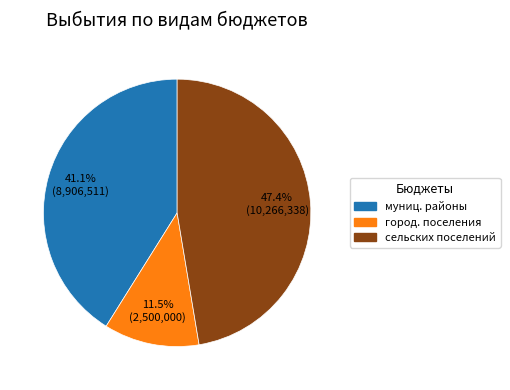

Is there any slice that represents more than half of the pie?

No